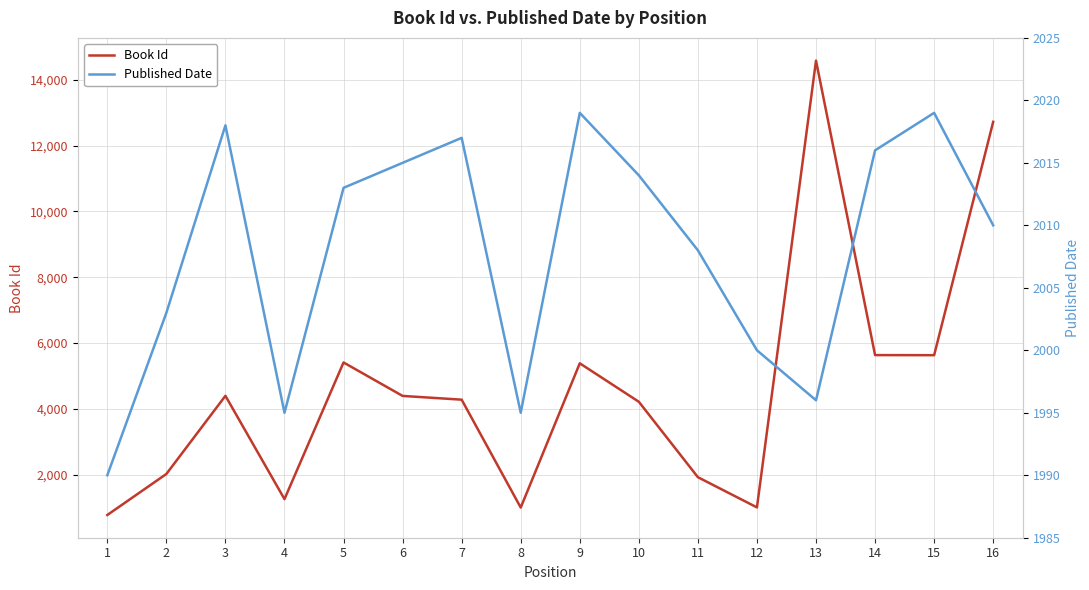

At which label does Book Id first exceed 4393?

3